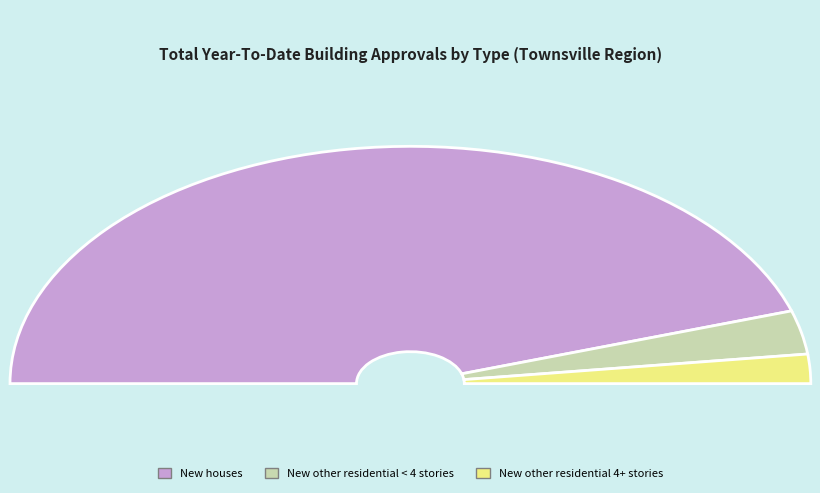

Is the sum of New other residential 4+ stories and New other residential < 4 stories greater than half?

No